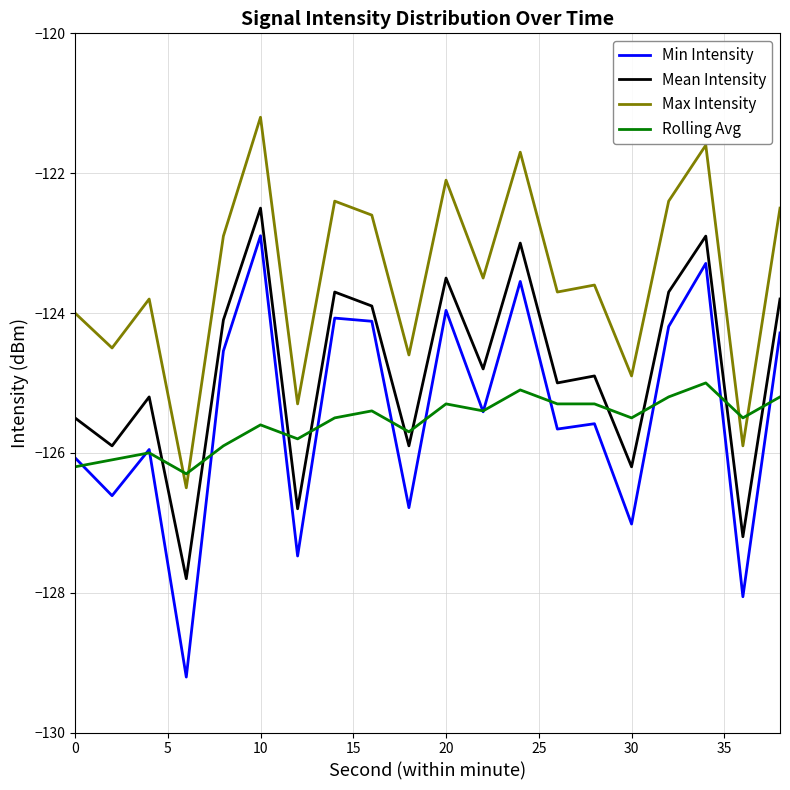

Which series has the widest spread of values?

Min Intensity